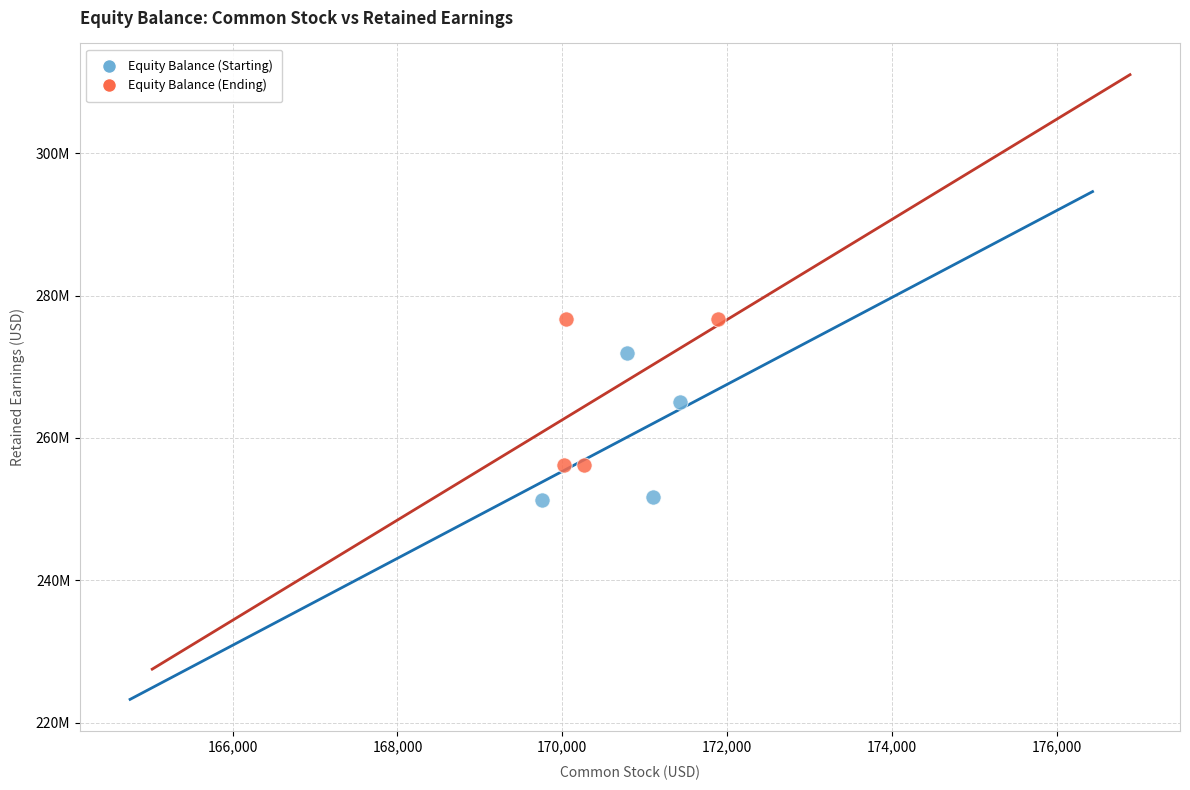

Which series contains the lowest Y value?

Equity Balance (Starting)